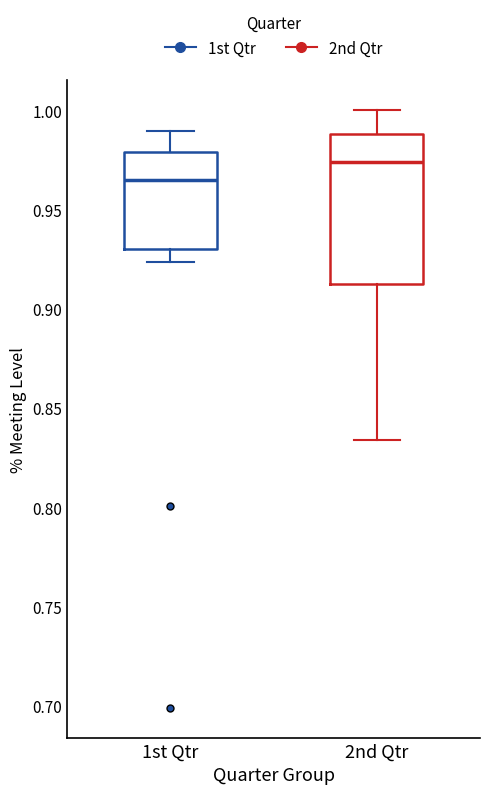

Where does the median line of the box for 1st Qtr sit on the y-axis? The values are not printed on the chart, so give them approximately, as read against the axis.

0.965